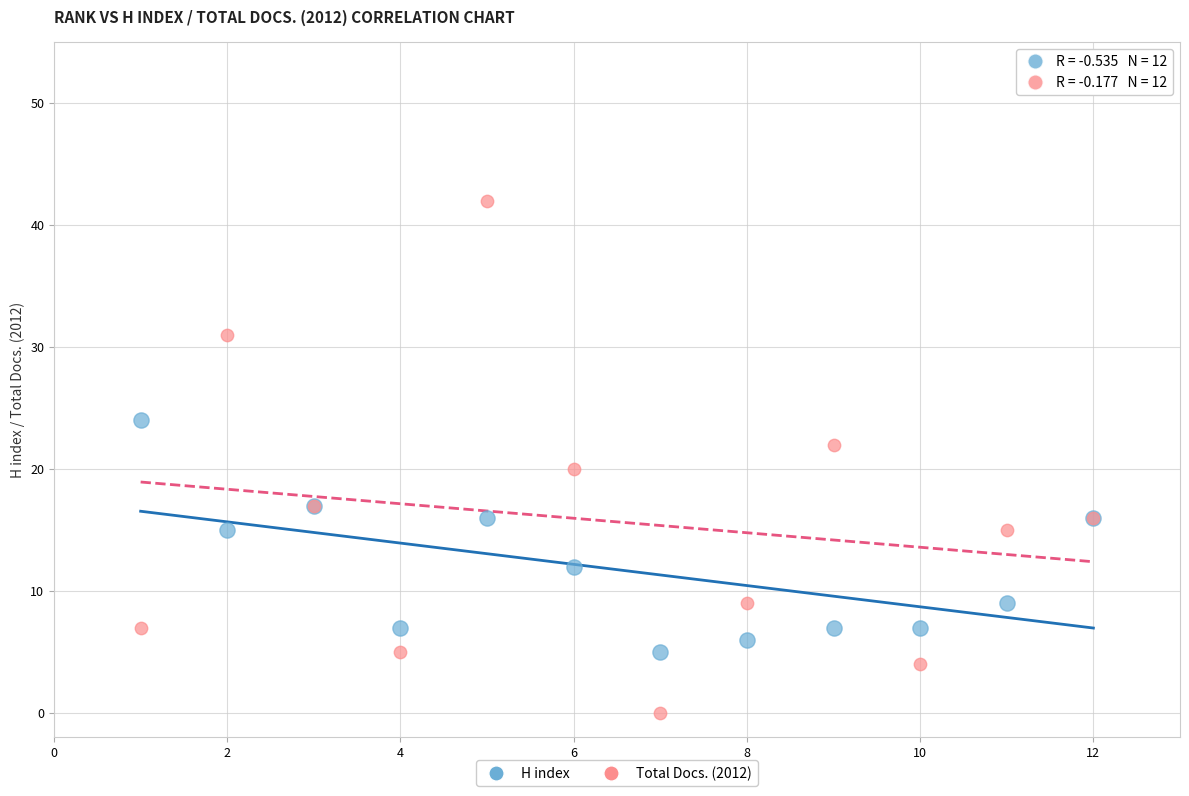

What are all the series names shown in the legend?

H index, Total Docs. (2012)